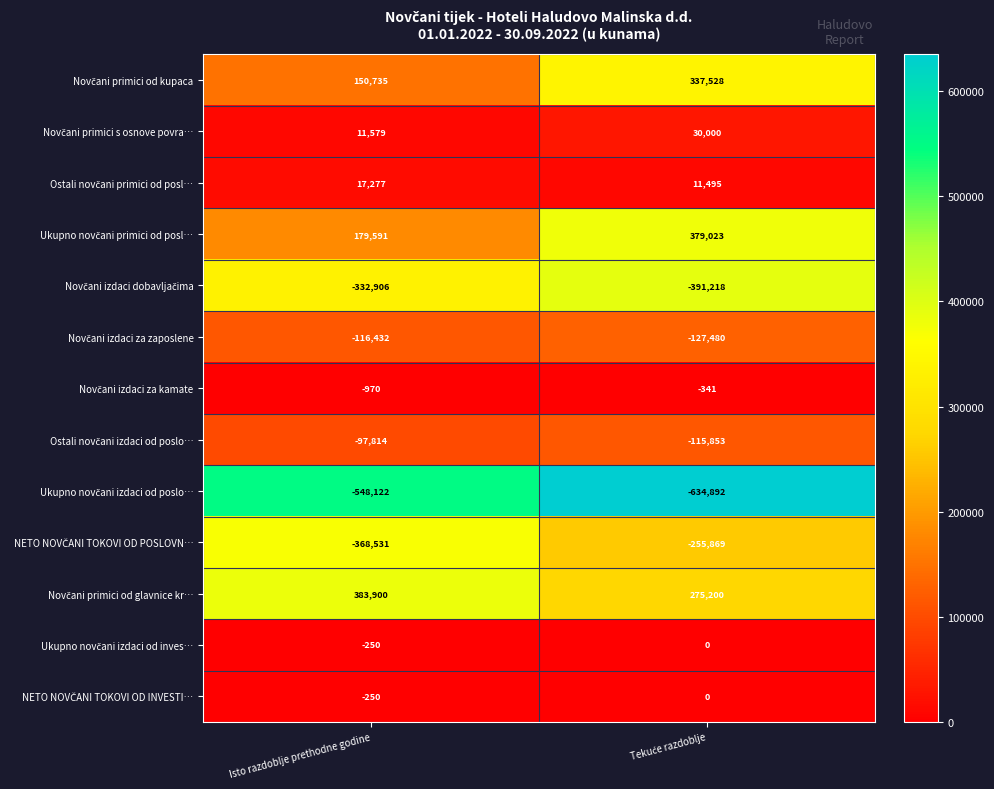

At which category does the chart reach its peak across all series?

Isto razdoblje prethodne godine